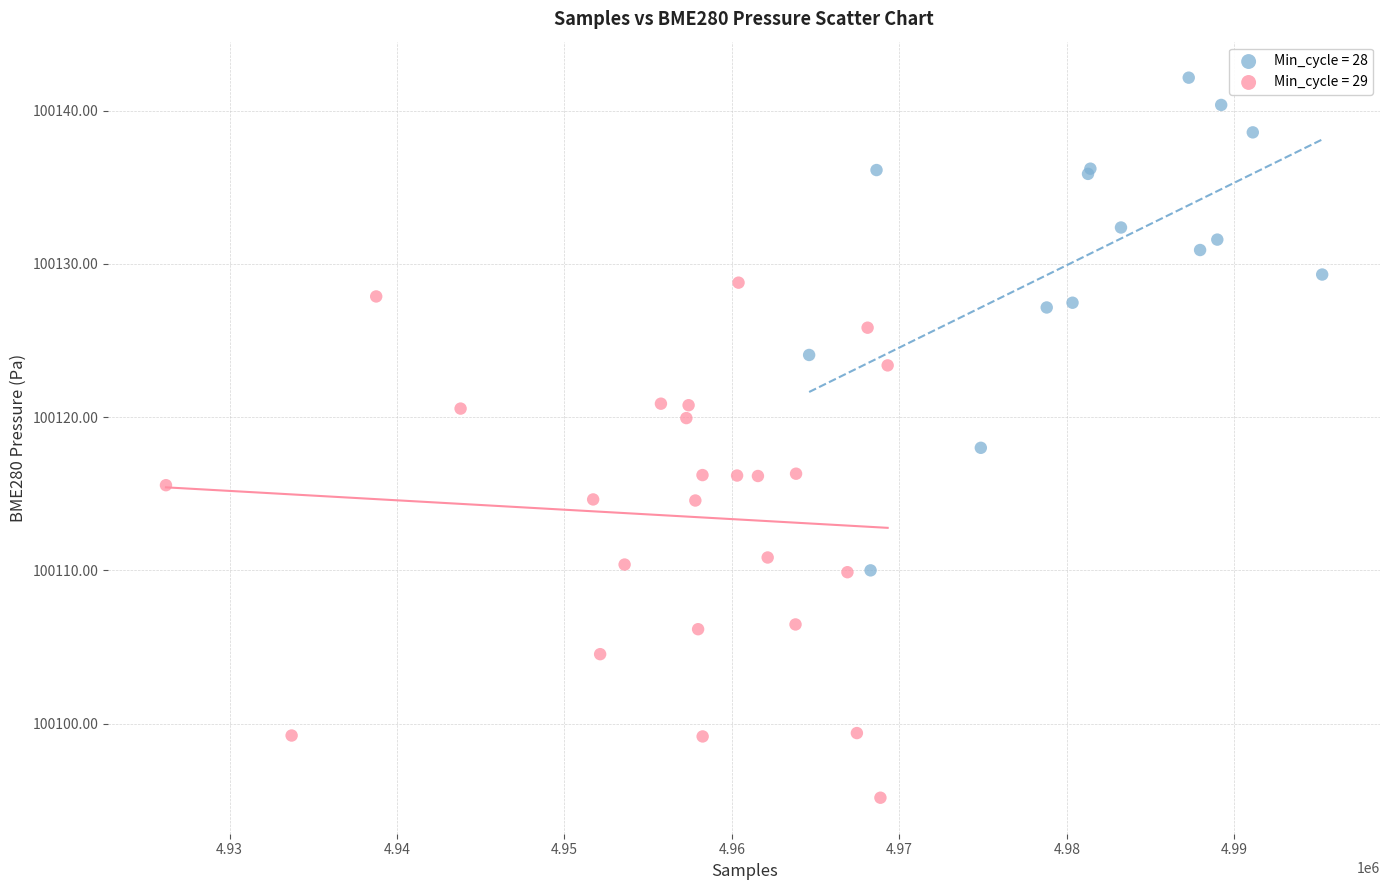

Which series contains the highest Y value?

Min_cycle = 28